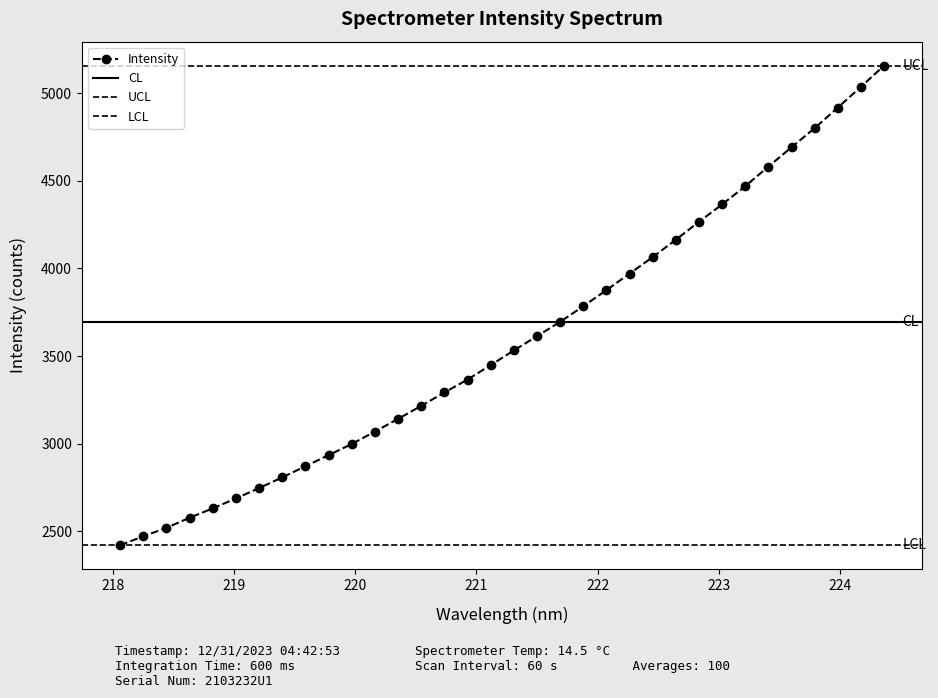

Read the value at 219.2067.

2746.8